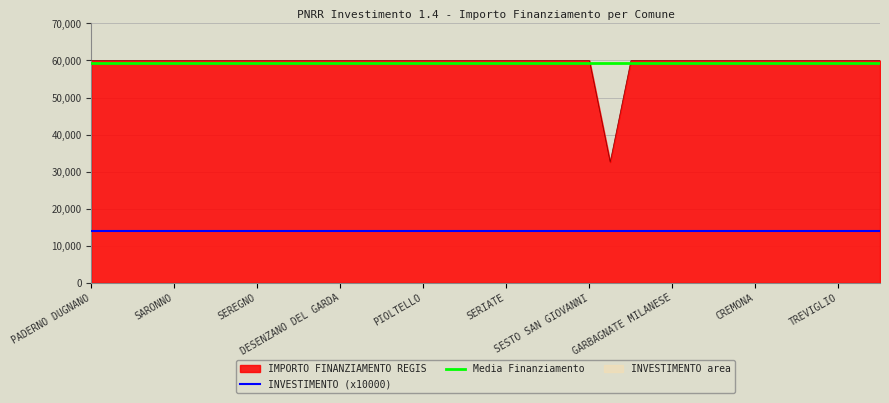

True or false: Media Finanziamento has a value of 36865.1 at PIOLTELLO.

False